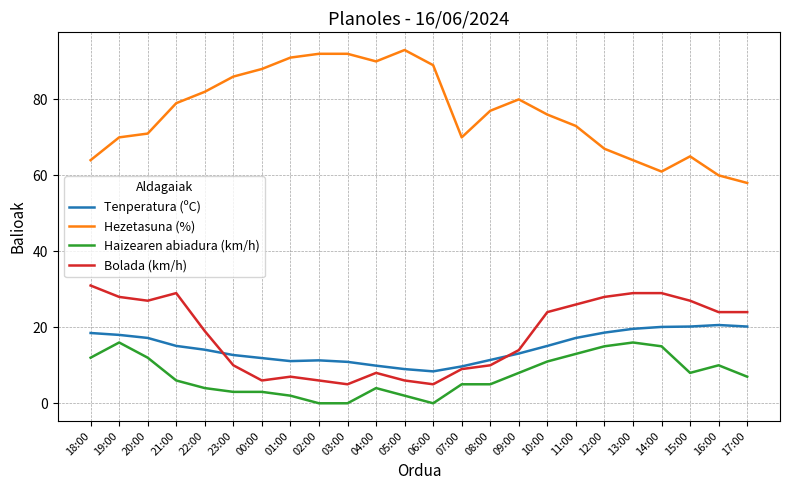

What is the maximum value shown in the chart?

93.0